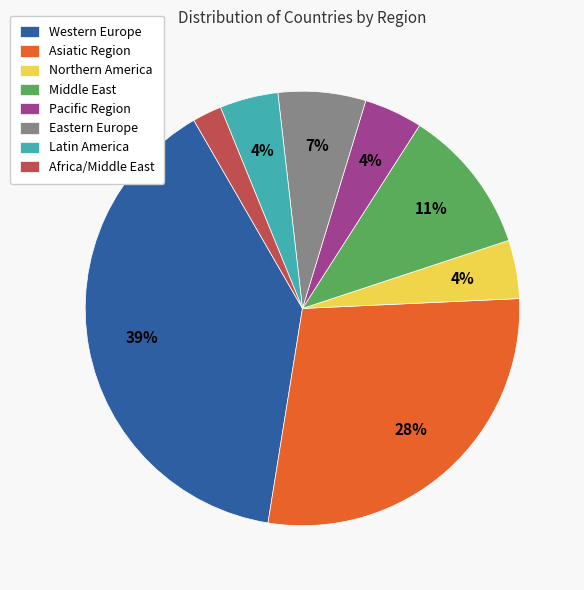

Which category has the biggest portion of the pie?

Western Europe